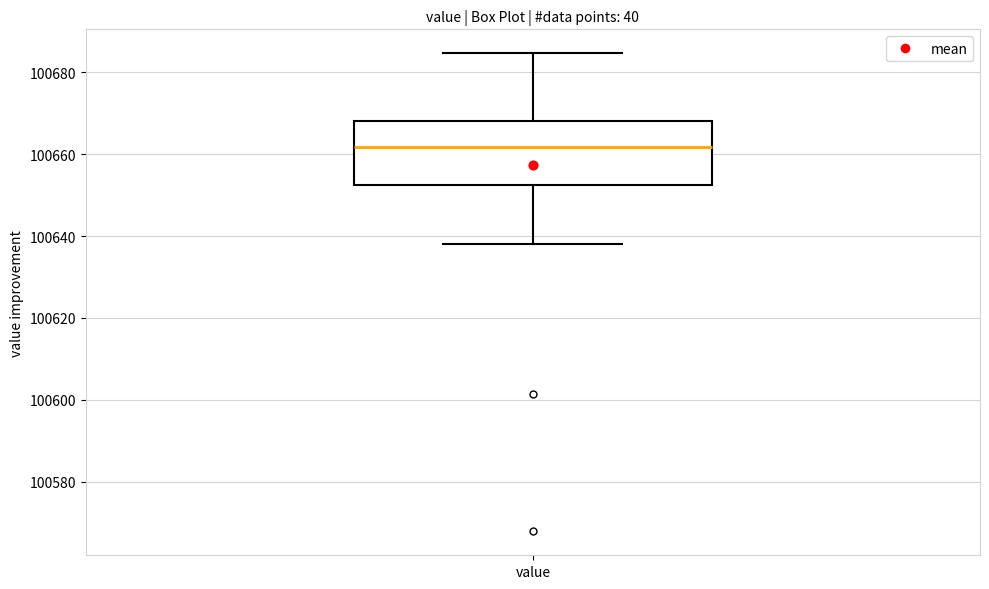

Transcribe this box plot: give where the median line is, the range the box spans, and where the two whiskers end, as read against the y-axis. The values are not printed on the chart, so give them approximately, as read against the axis.

median 100662, box 100652 to 100668, whiskers 100638 to 100684